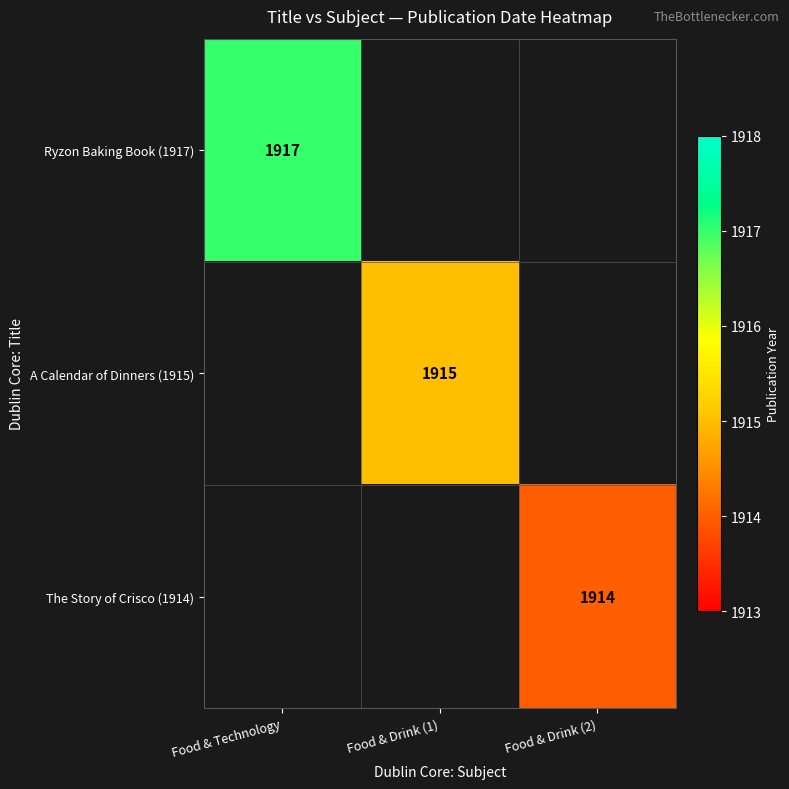

Is it true that Ryzon Baking Book (1917) equals 1917 at Food & Technology?

True